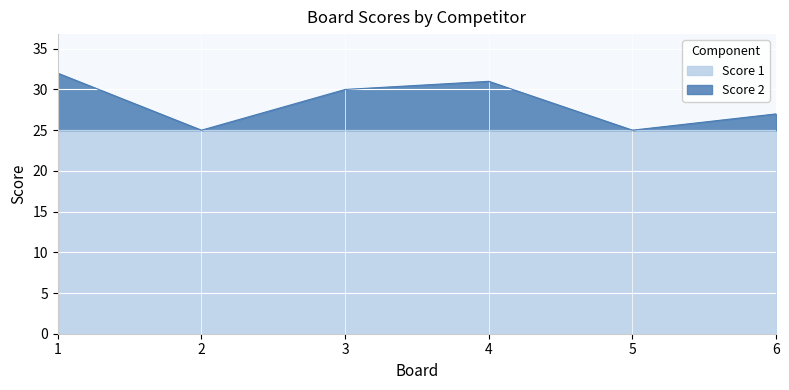

Rank the categories by value from highest to lowest.

1, 4, 3, 6, 2, 5